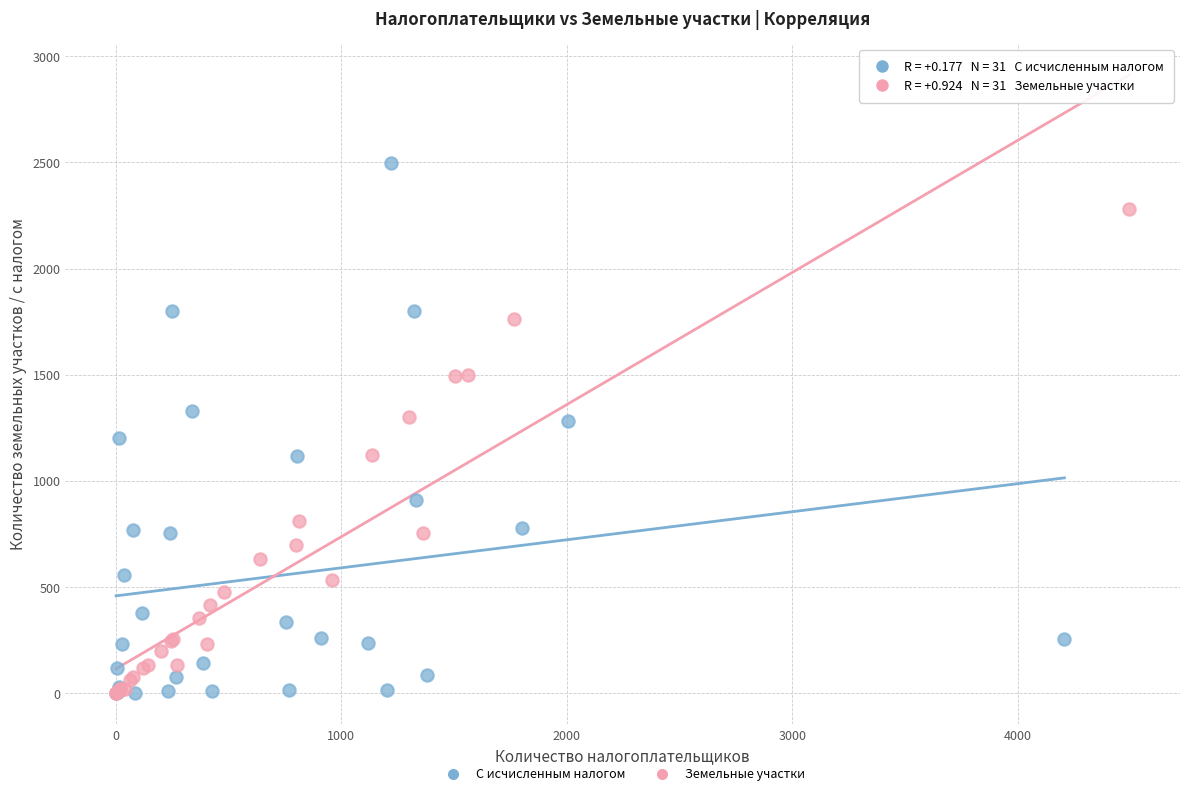

Which series has the widest spread of Y values?

С исчисленным налогом